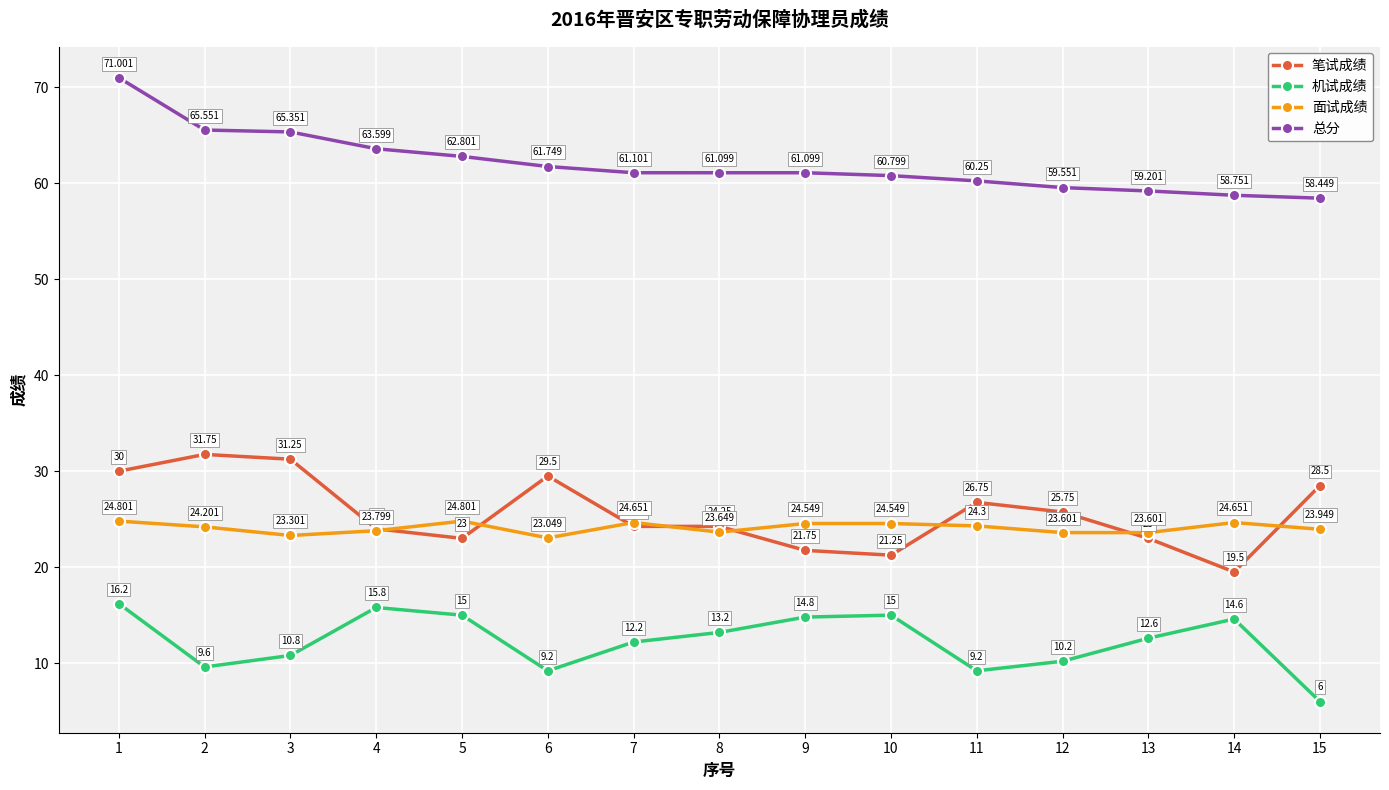

Where is 机试成绩 nearest to the value 11?

3